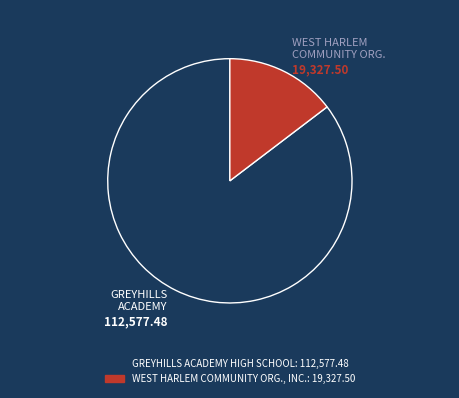

Is there any slice that represents more than half of the pie?

Yes